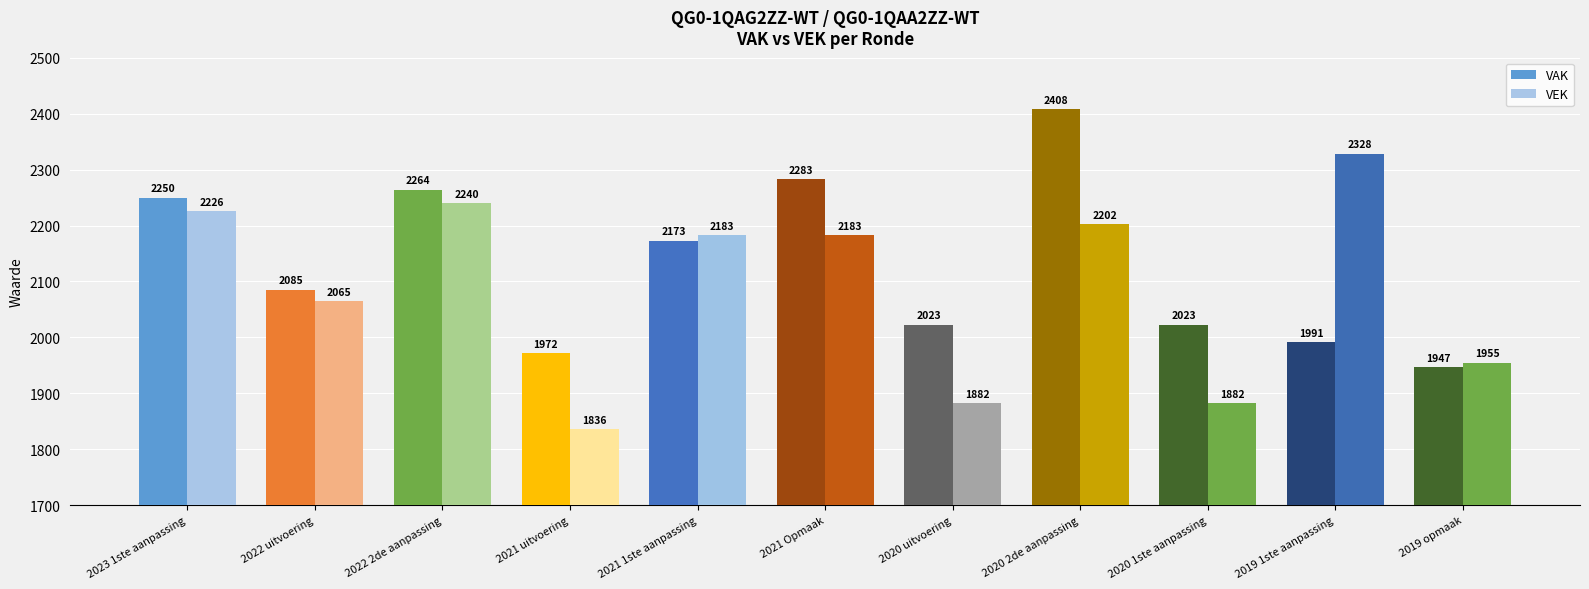

Which label corresponds to the largest value in the chart?

2020 2de aanpassing